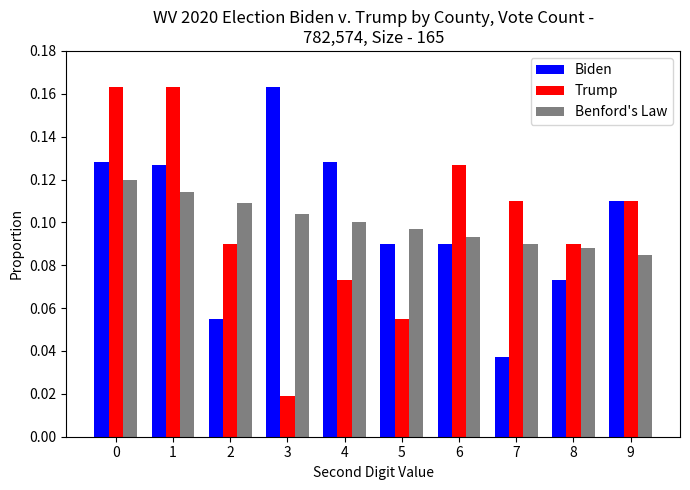

Are the bars grouped side by side (vs. stacked)?

Yes